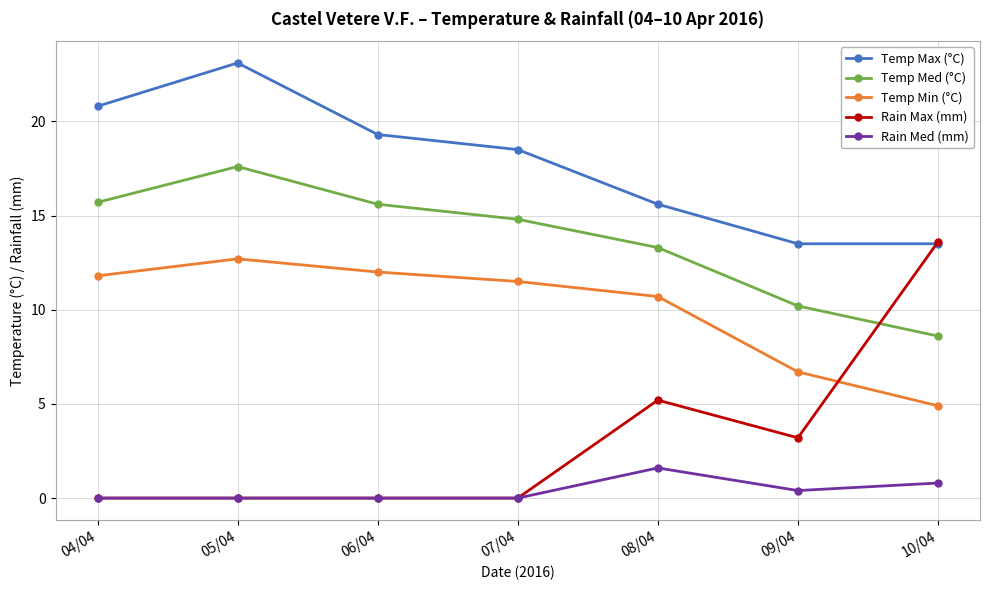

How many interior local peaks does the Temp Med (°C) series have?

1